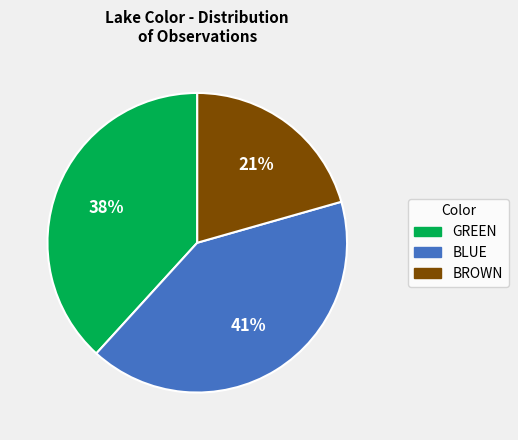

Which has a higher value, GREEN or BROWN?

GREEN